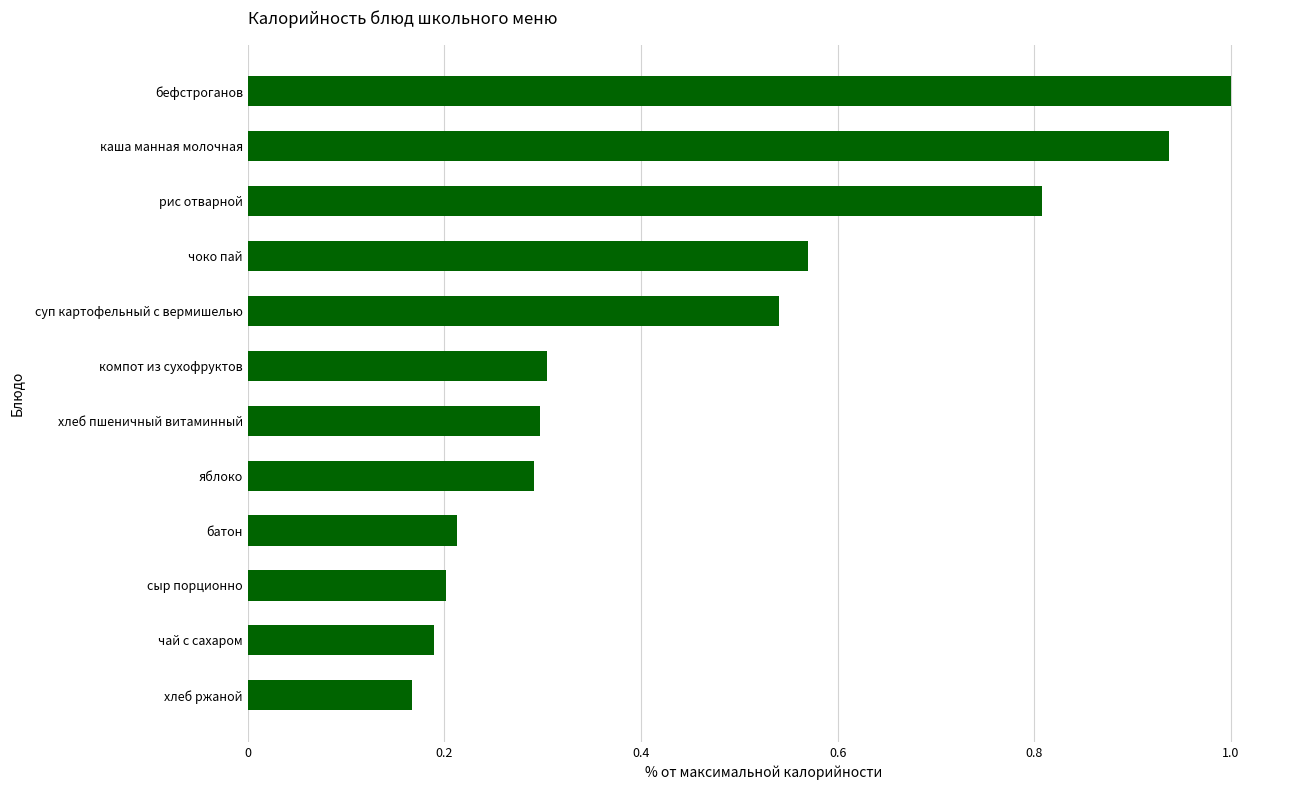

Which has a higher value, сыр порционно or чоко пай?

чоко пай